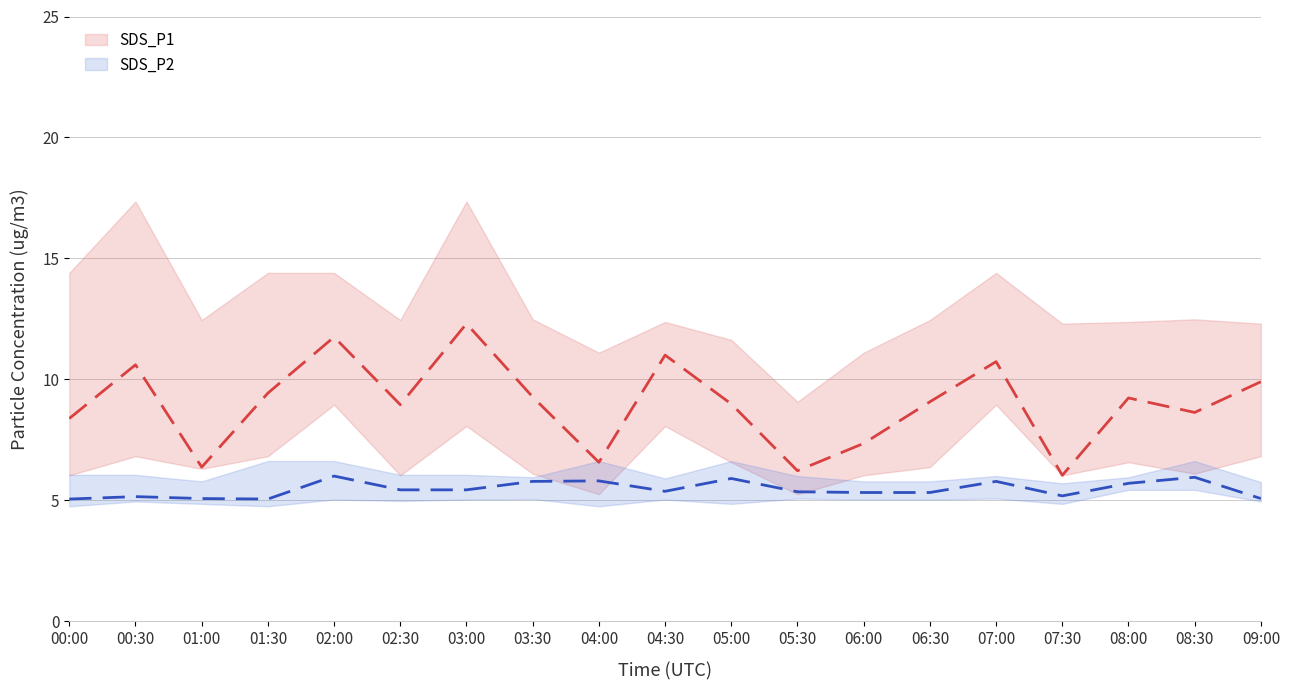

Which has a higher value, 06:30 or 04:00?

06:30